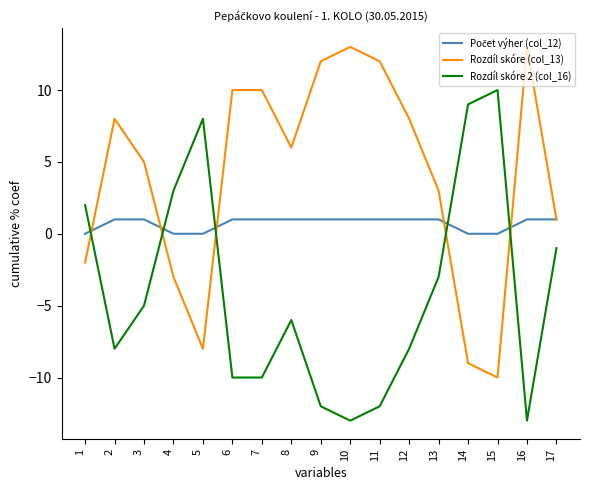

How many lines are shown in the chart?

3